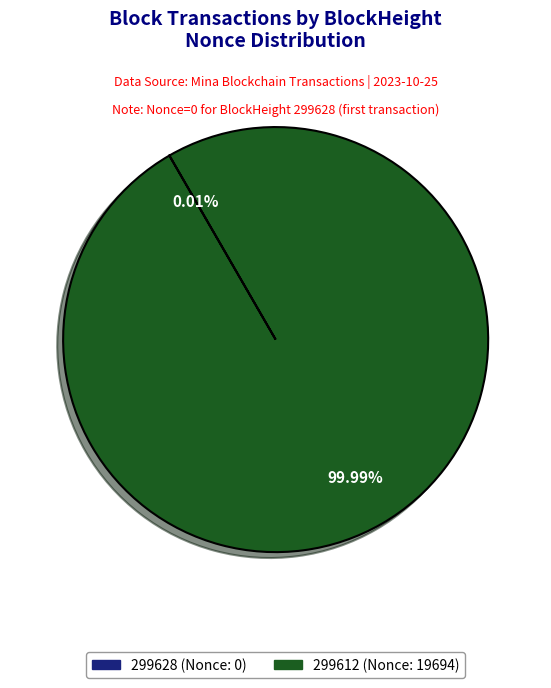

Is there any slice that represents more than half of the pie?

Yes